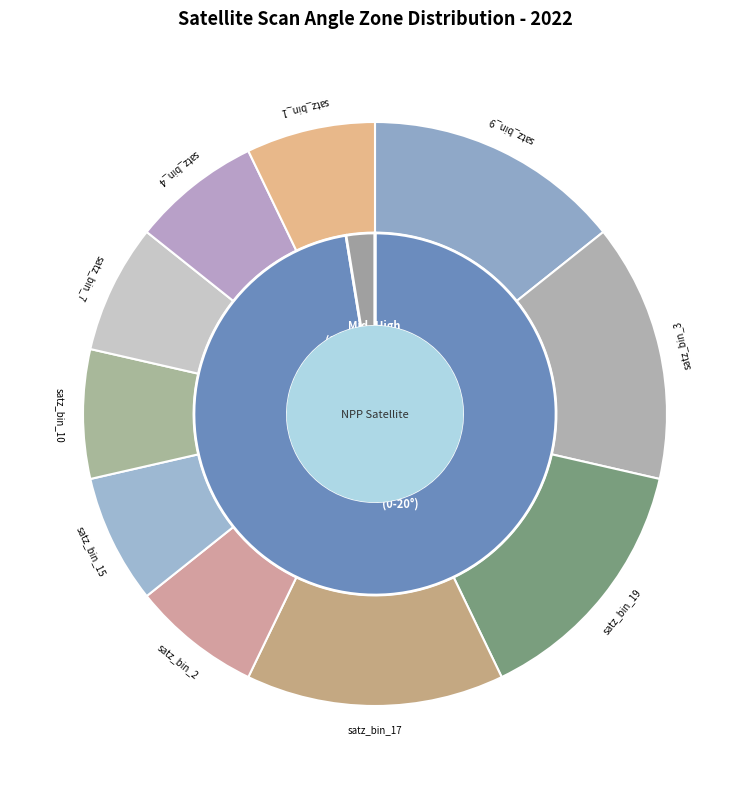

Does satz_bin_17 account for over 50% of the chart?

No